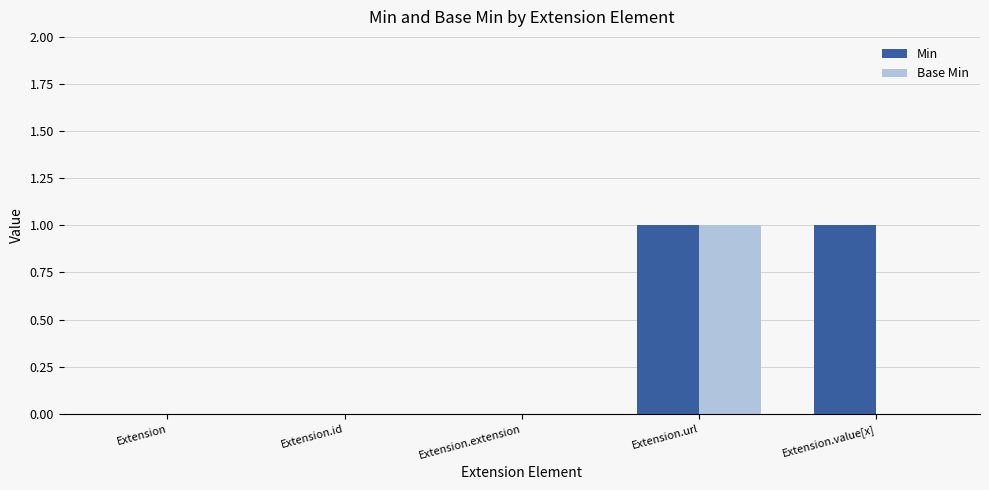

True or false: Min has a value of 1 at Extension.url.

True